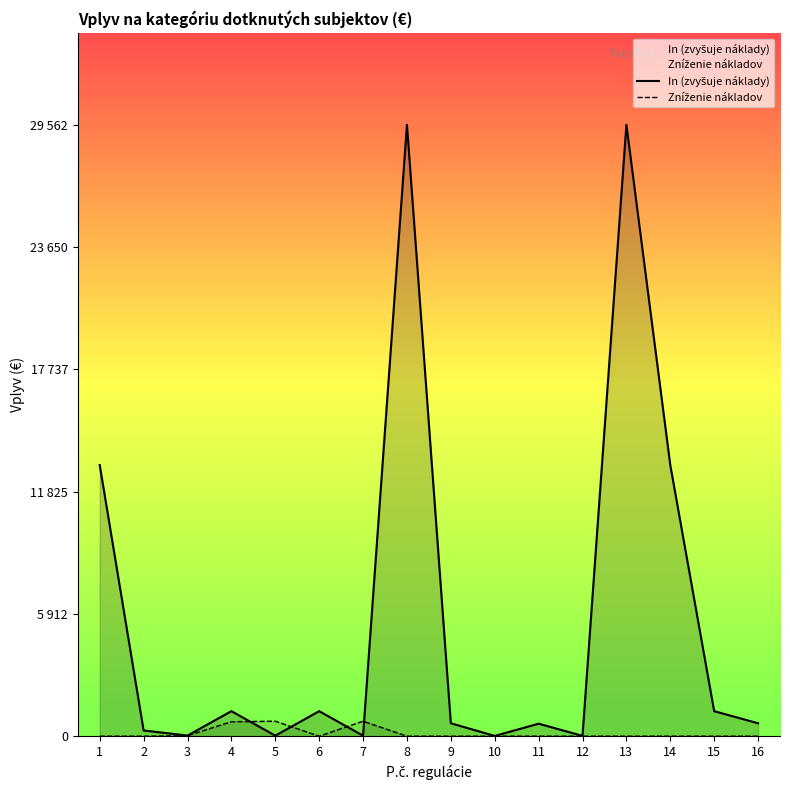

How many interior local peaks does the Zníženie nákladov series have?

2